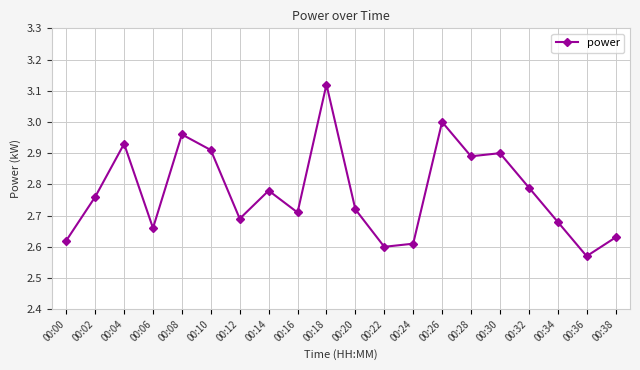

Where is the data nearest to the value 2?

00:36